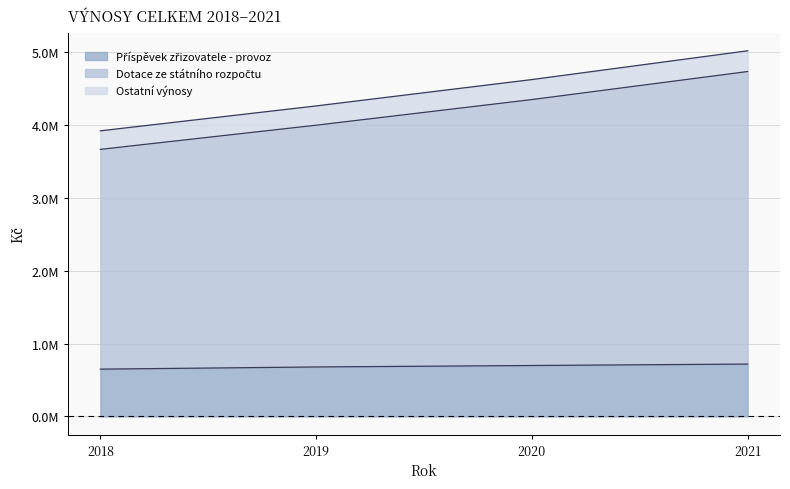

Reading left to right, transcribe all the data shown in this chart.

Příspěvek zřizovatele - provoz: 2018=650000.0	2019=680000.0	2020=700000.0	2021=720000.0
Dotace ze státního rozpočtu: 2018=3669134.0	2019=4001047.0	2020=4353152.0	2021=4738467.2
Ostatní výnosy: 2018=3924134.0	2019=4266047.0	2020=4628152.0	2021=5023467.2